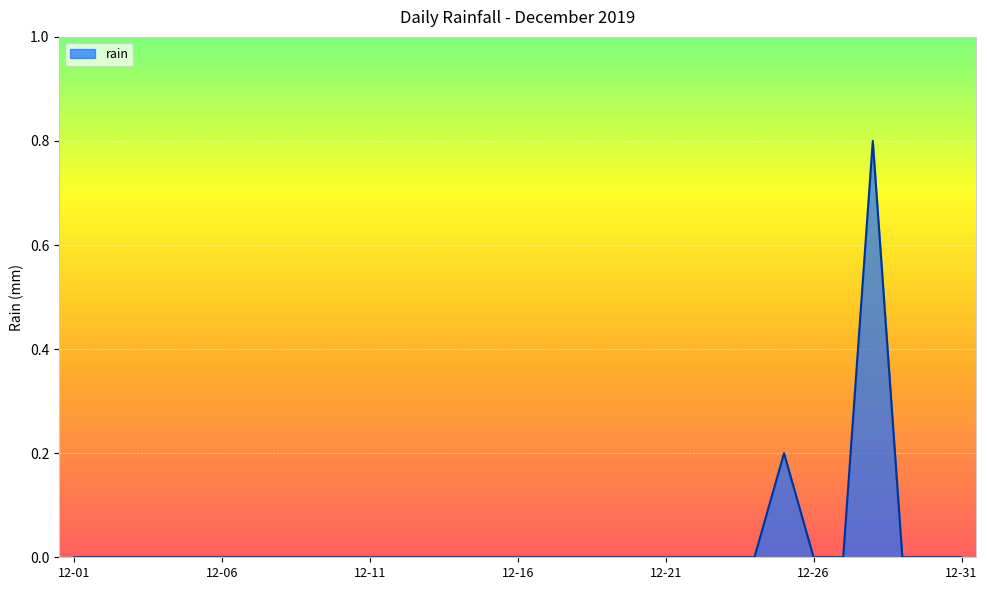

What is the difference between the maximum and minimum values?

0.8